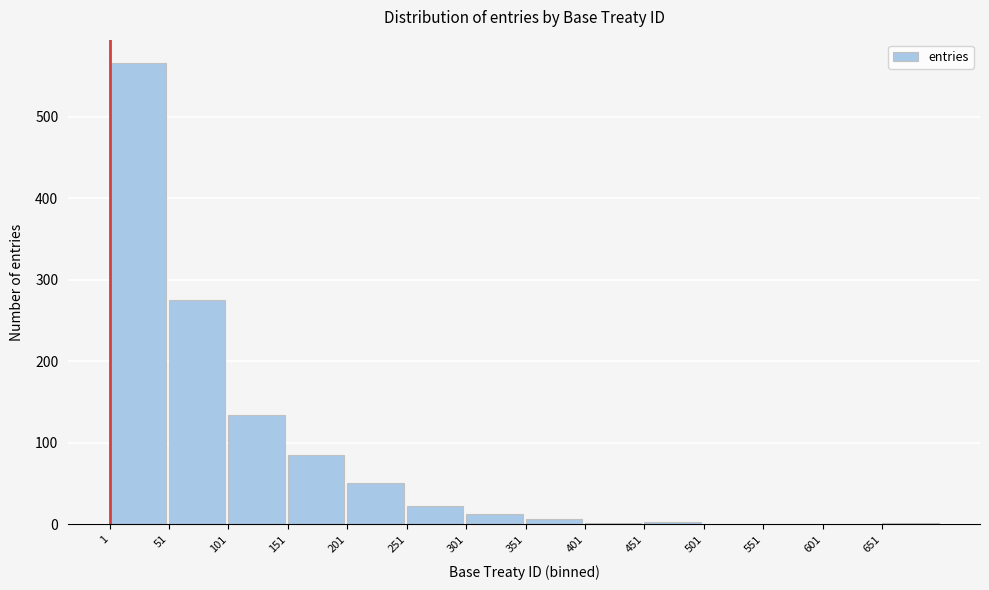

How tall is the bar that spans 151 to 201 on the x-axis? Neither the bar edges nor the heights are printed on the chart, so give them approximately, as read against the axes.

90